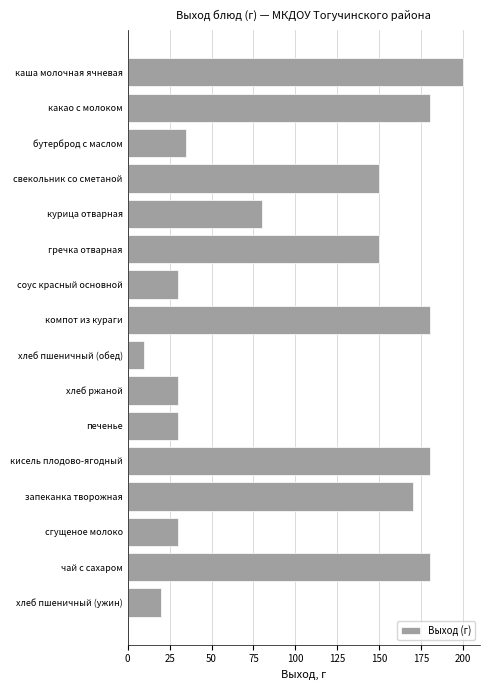

Which label corresponds to the smallest value in the chart?

хлеб пшеничный (обед)